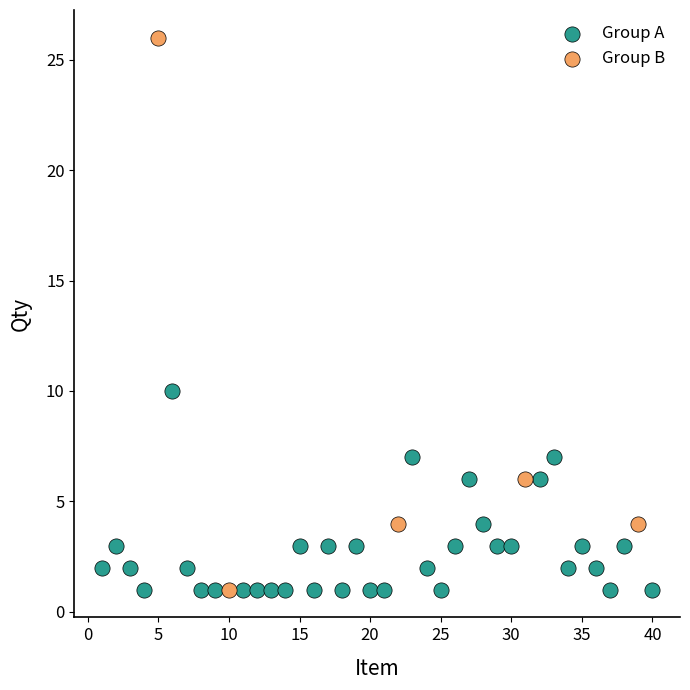

Which series reaches the maximum Y coordinate?

Group B